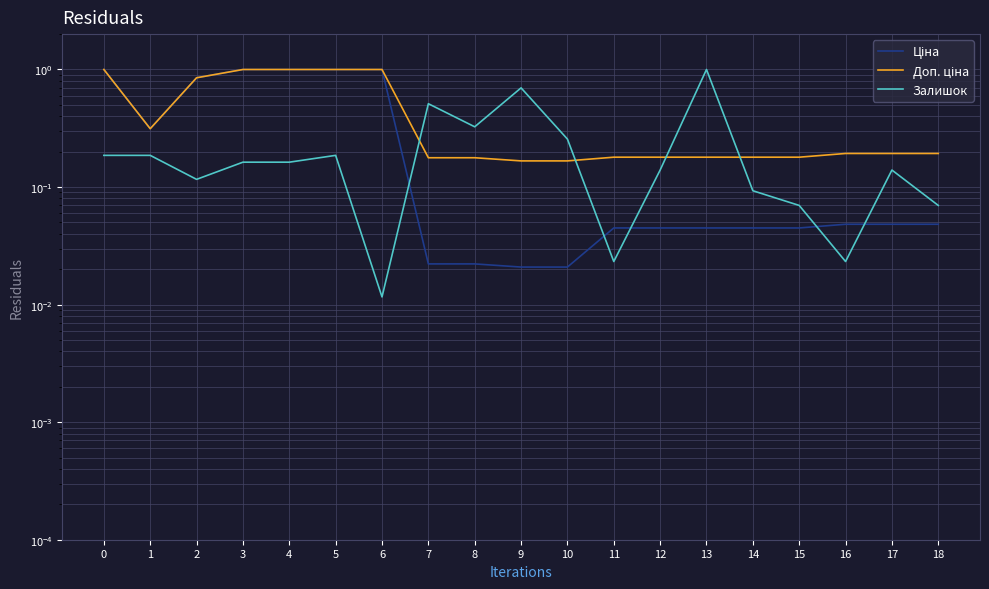

True or false: Залишок has a value of 0.0 at 11.

False